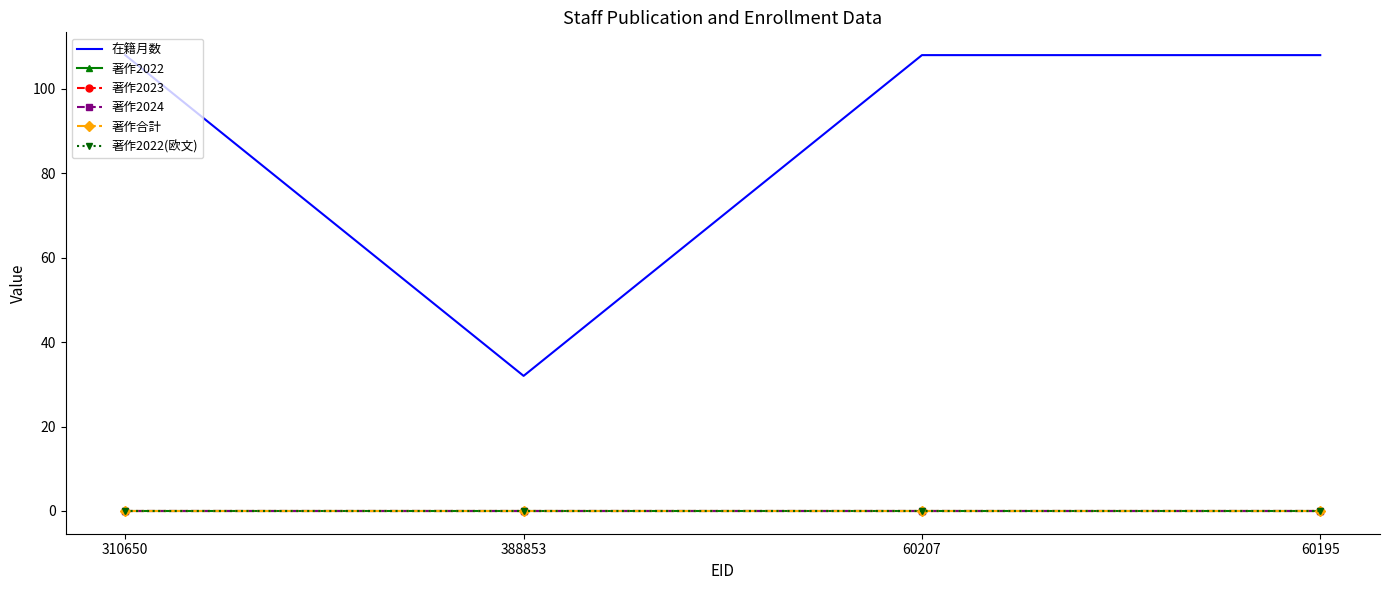

Reading right to left, list all the values displayed in this chart.

在籍月数: 108	108	32	108
著作2022: 0	0	0	0
著作2023: 0	0	0	0
著作2024: 0	0	0	0
著作合計: 0	0	0	0
著作2022(欧文): 0	0	0	0